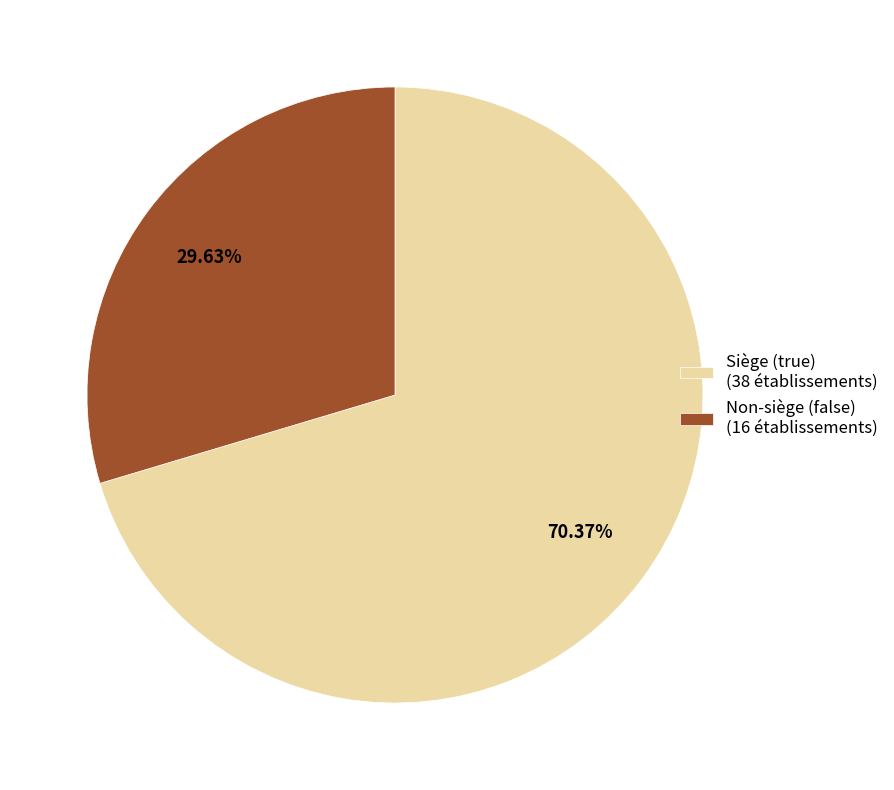

Is the sum of Siège (true) (38 établissements) and Non-siège (false) (16 établissements) greater than half?

Yes